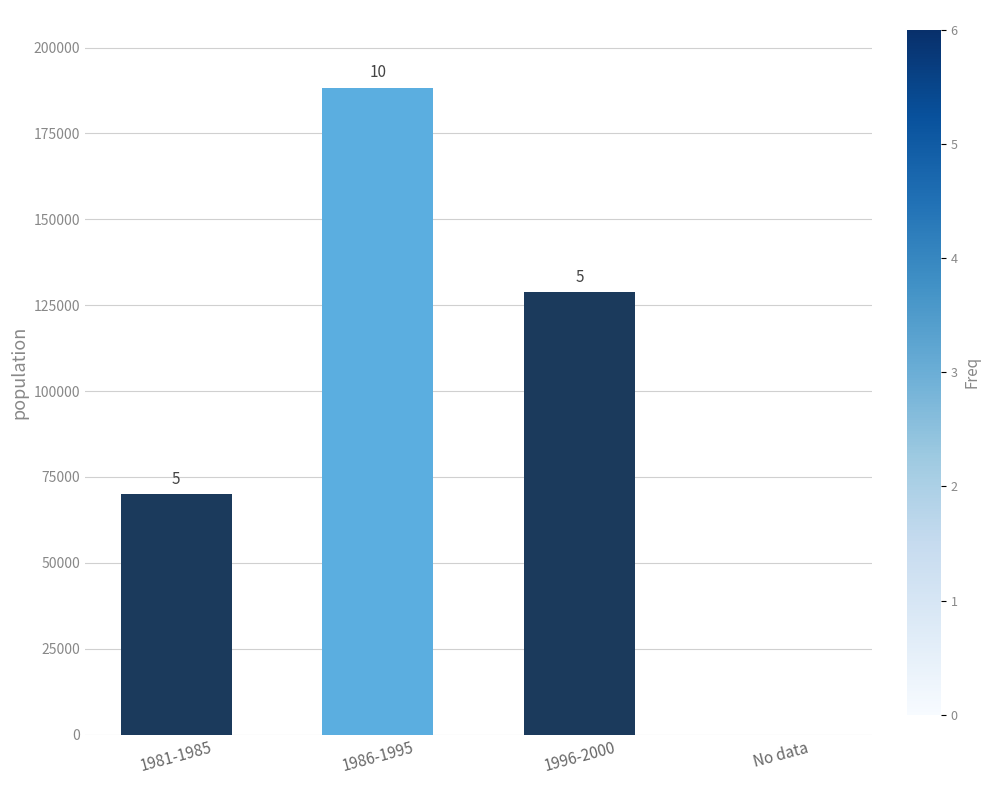

How many bars are there in total?

4